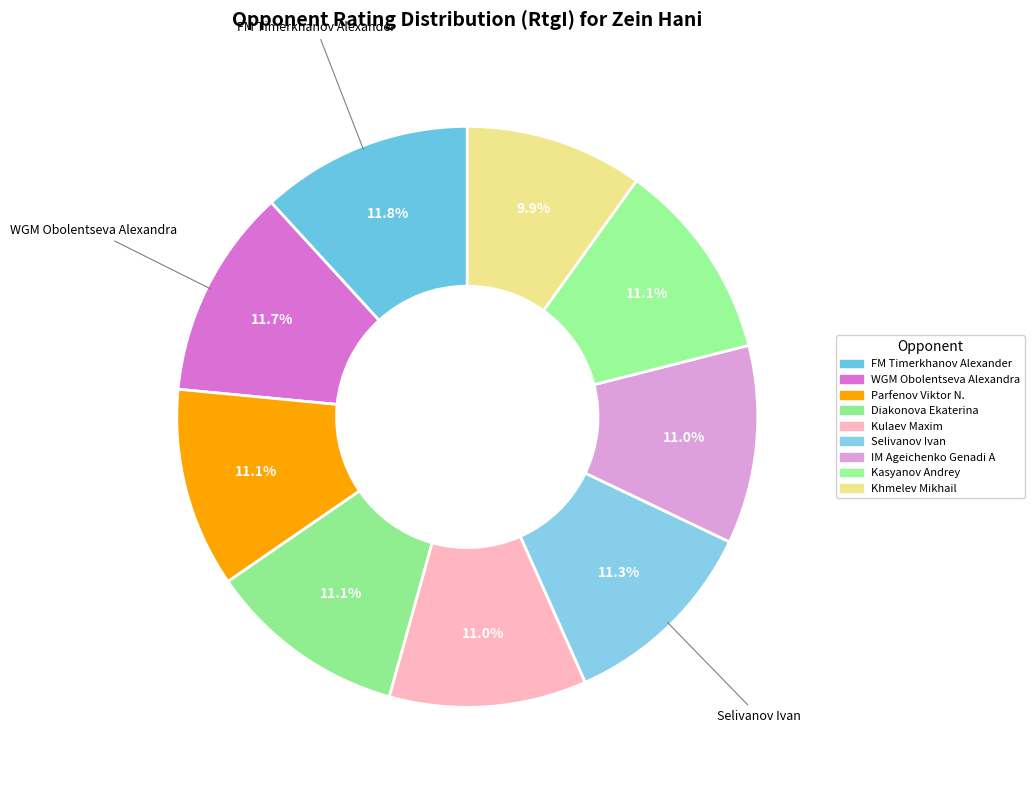

What percentage do IM Ageichenko Genadi A and Diakonova Ekaterina together represent?

22.1%